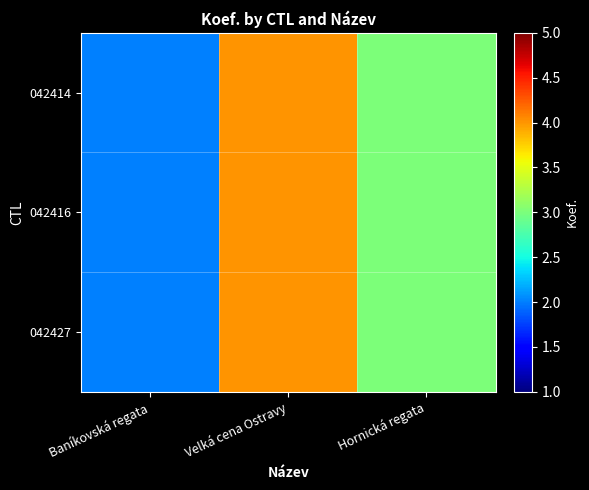

At which category is the sum across all series the highest?

Velká cena Ostravy